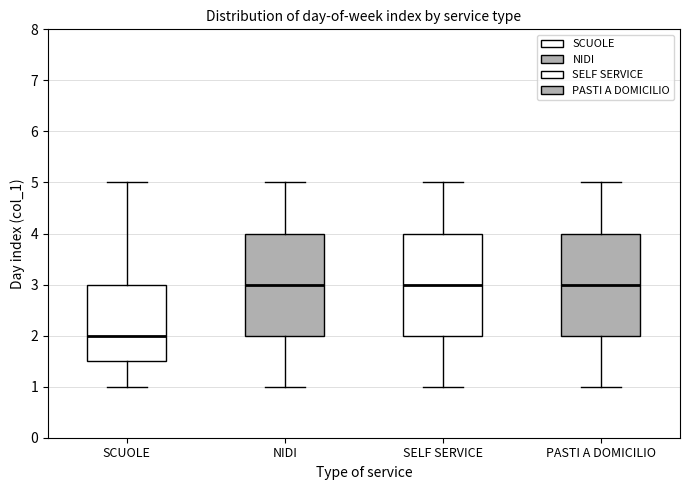

Reading left to right, transcribe this box plot: for each box, give where its median line is, the range the box spans, and where its two whiskers end, as read against the y-axis. The values are not printed on the chart, so give them approximately, as read against the axis.

SCUOLE: median 2.0, box 1.5 to 3.0, whiskers 1.0 to 5.0
NIDI: median 3.0, box 2.0 to 4.0, whiskers 1.0 to 5.0
SELF SERVICE: median 3.0, box 2.0 to 4.0, whiskers 1.0 to 5.0
PASTI A DOMICILIO: median 3.0, box 2.0 to 4.0, whiskers 1.0 to 5.0